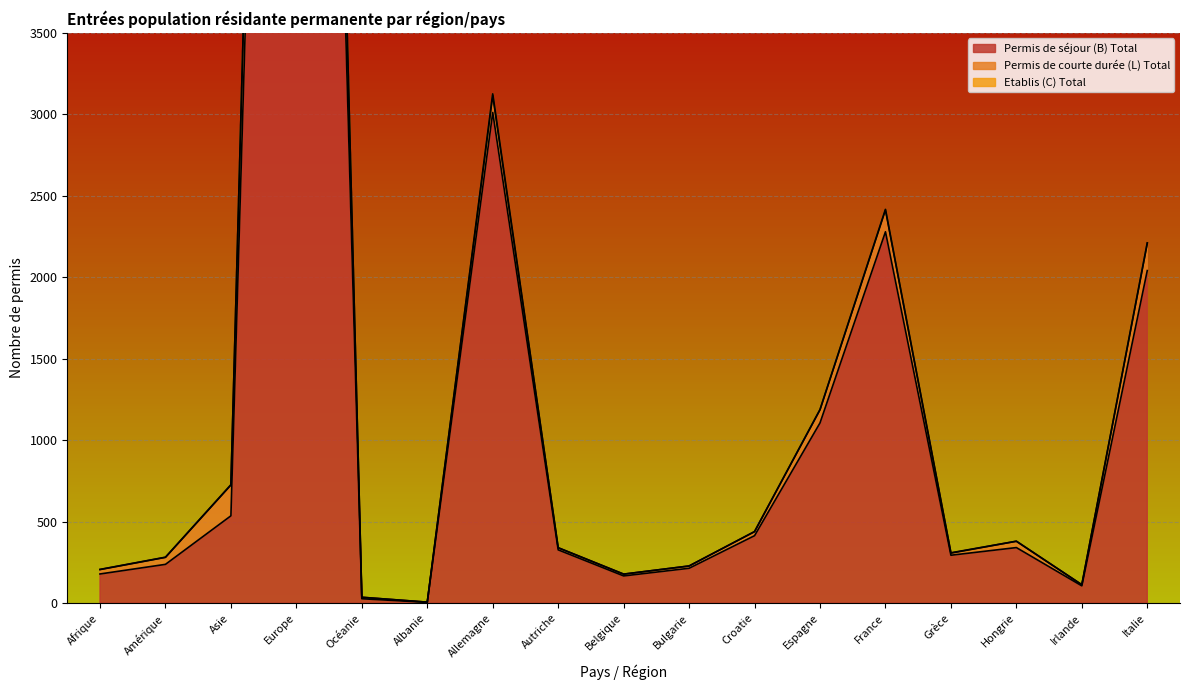

In Permis de séjour (B) Total, how many points are higher than both neighbors (excluding endpoints)?

4